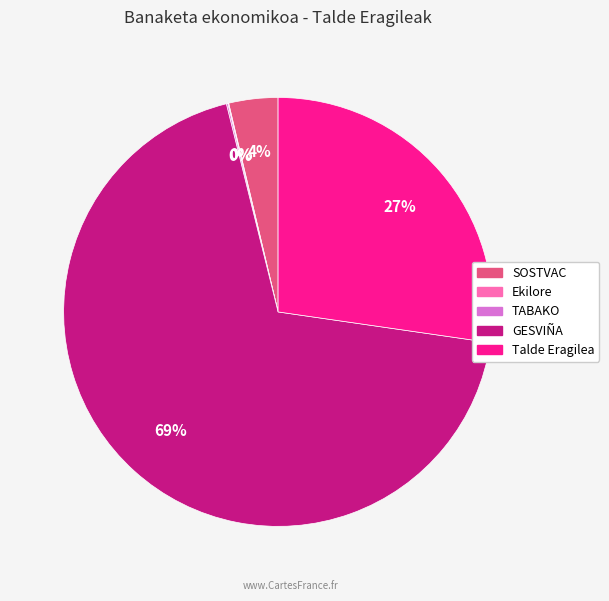

To the nearest percent, what portion does GESVIÑA represent?

69%